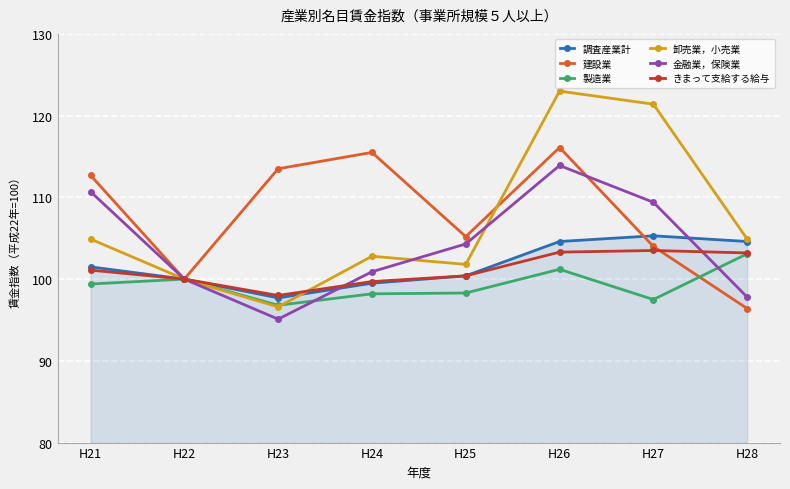

What is the sum of the 調査産業計 values at H26 and H24?

204.1